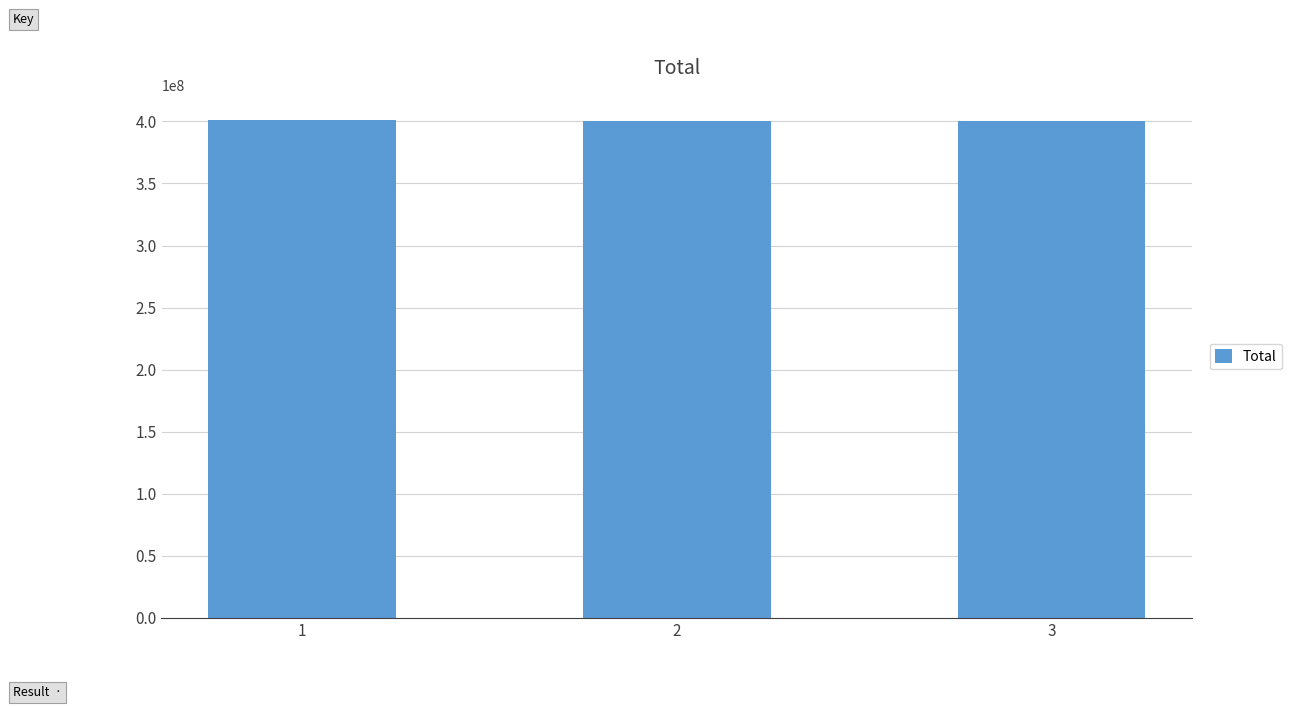

What is the sum of all values?

1201374666